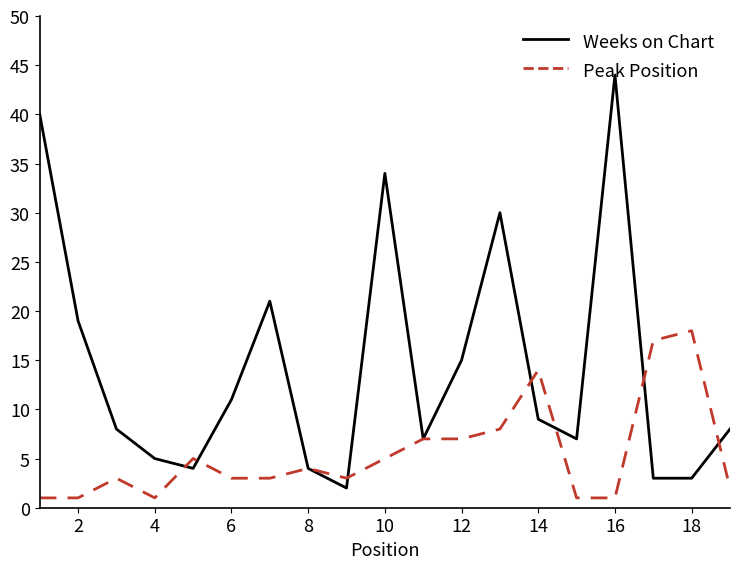

Which series has the largest range (max minus min)?

Weeks on Chart